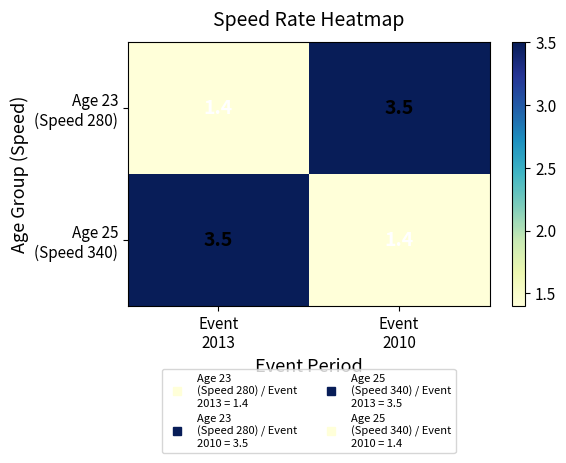

What is the minimum value shown in the chart?

1.4